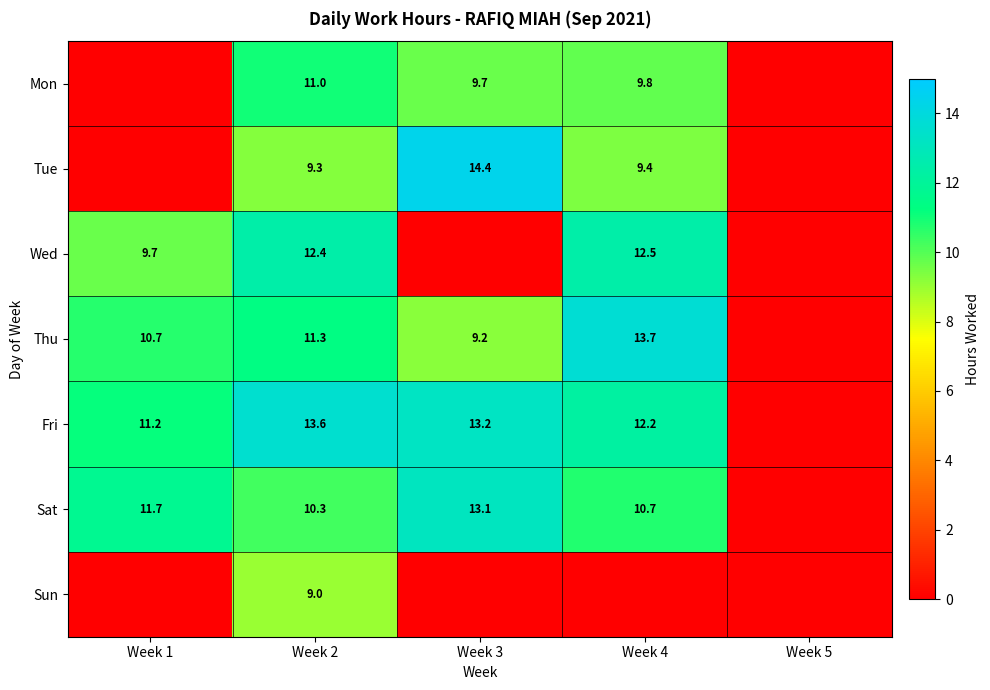

What is the difference between the Sat values at Week 4 and Week 2?

0.4